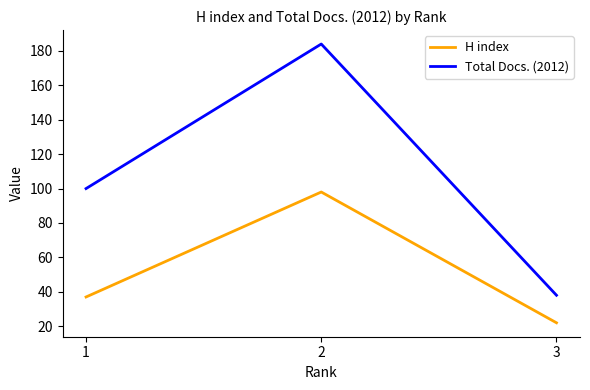

What is the sum of all H index values?

157